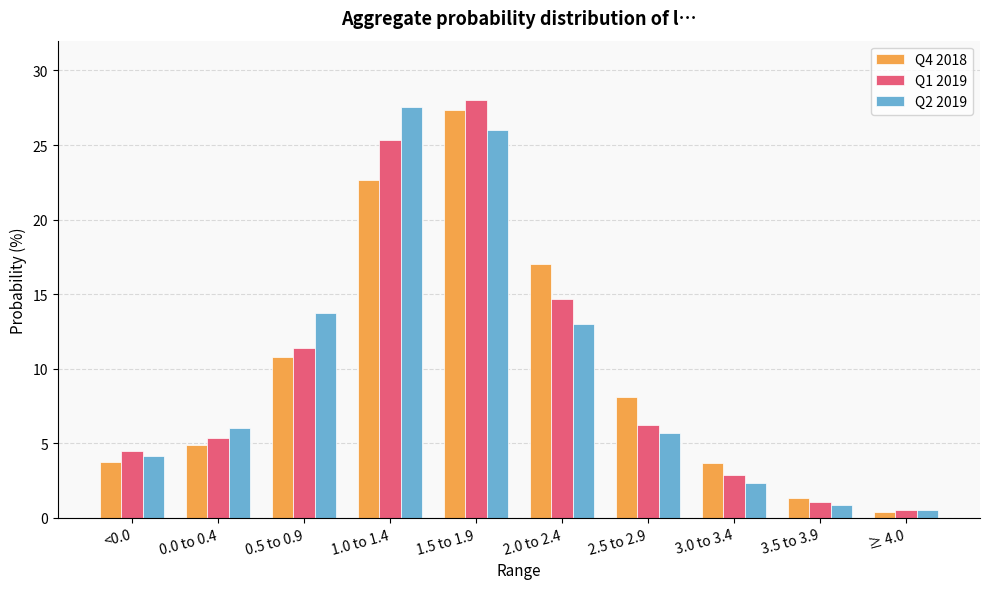

What is the total value across all series at 2.5 to 2.9?

20.1